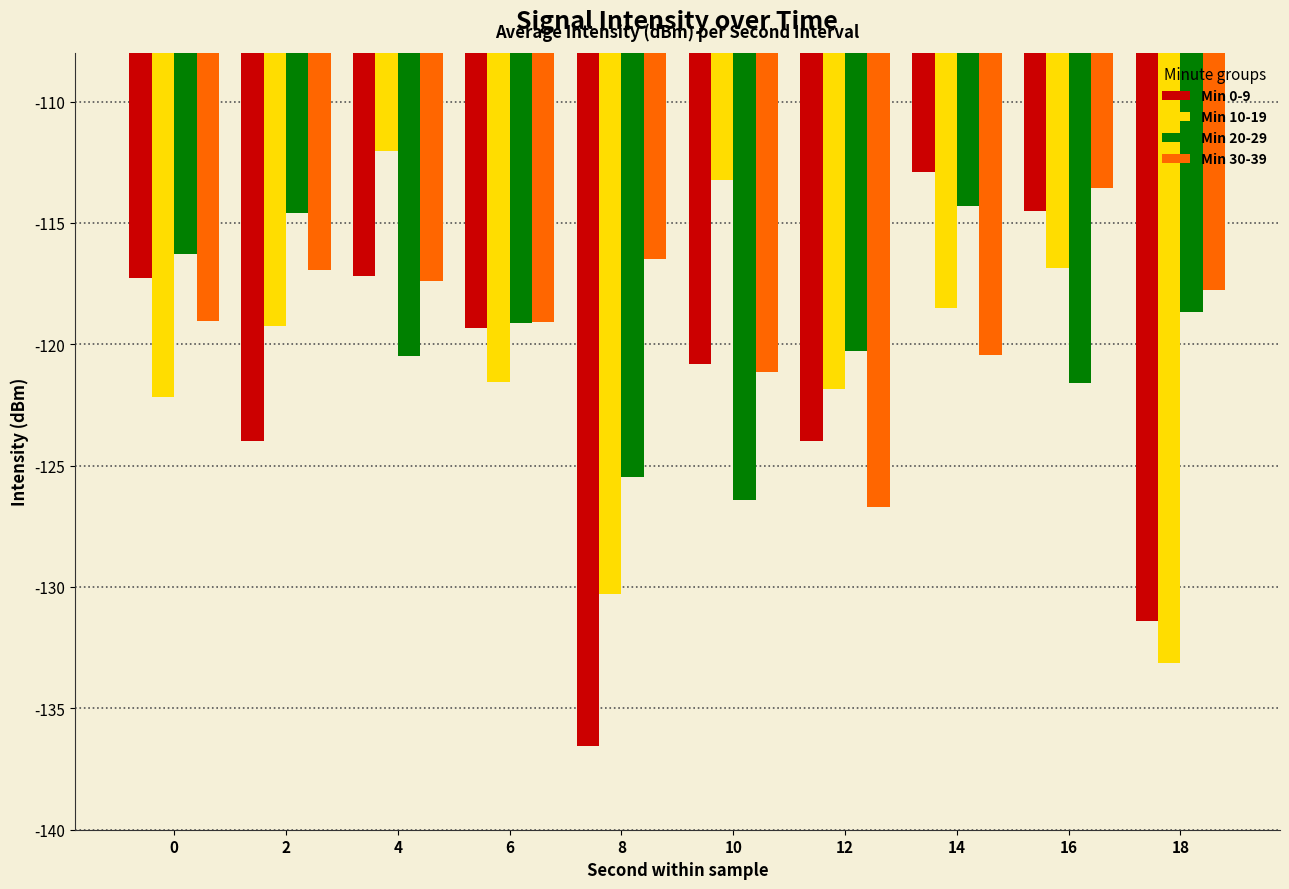

Which series has the largest range (max minus min)?

Min 0-9